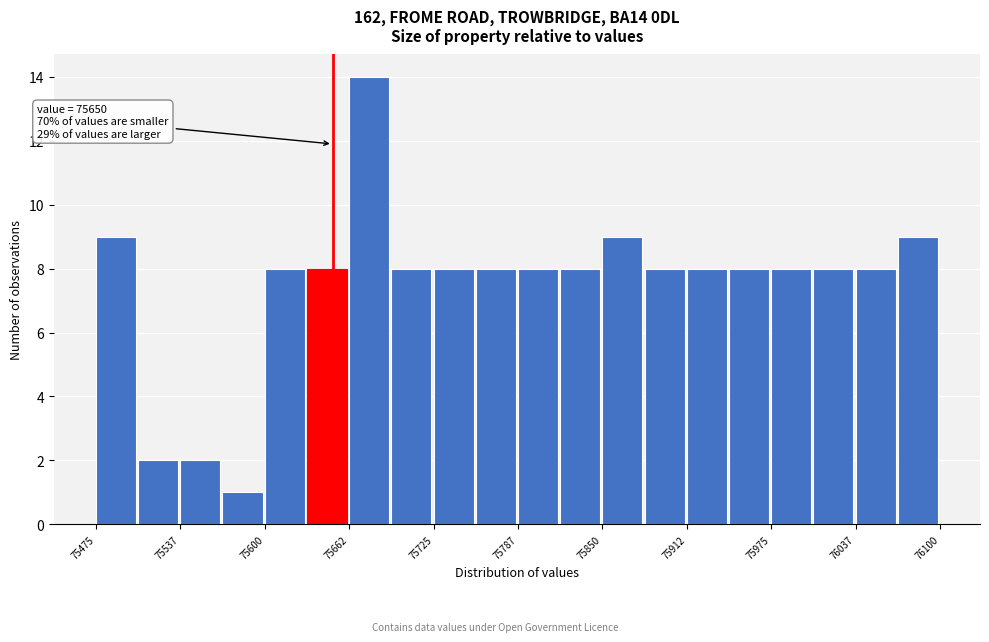

Around what value on the x-axis is the tallest bar? Give the approximate position of its centre, as read against the axis.

75680